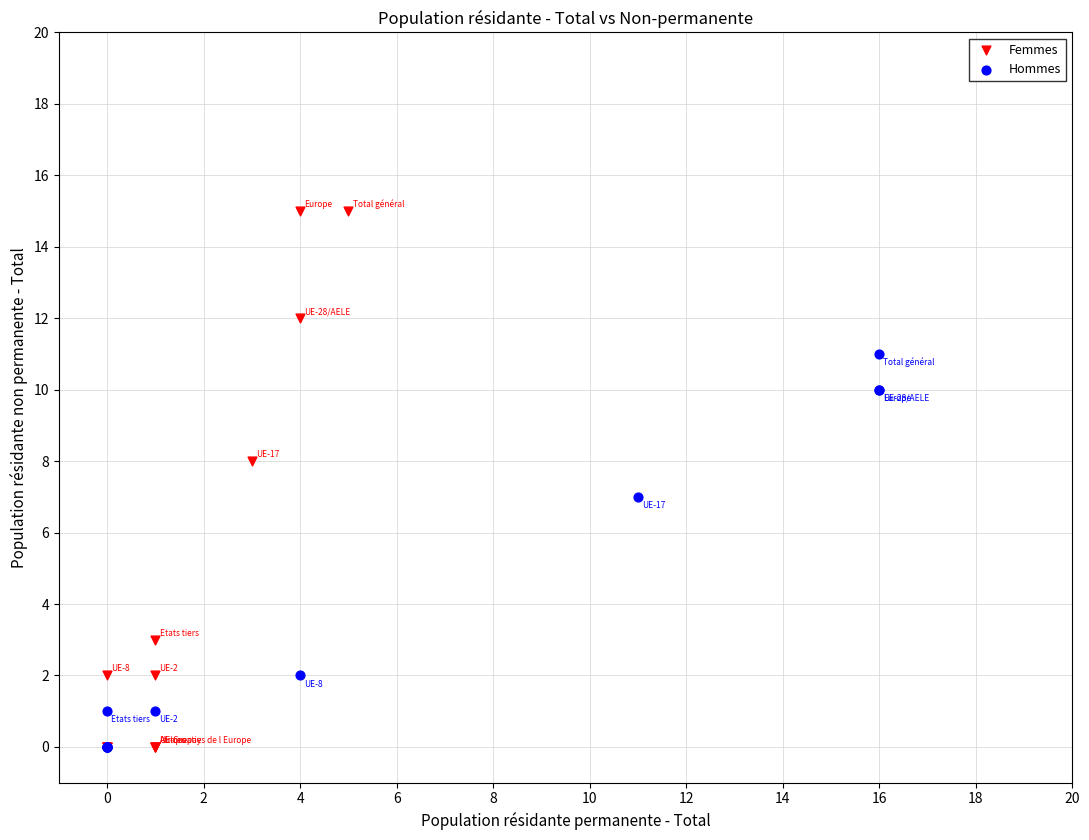

Which series contains the highest Y value?

Femmes